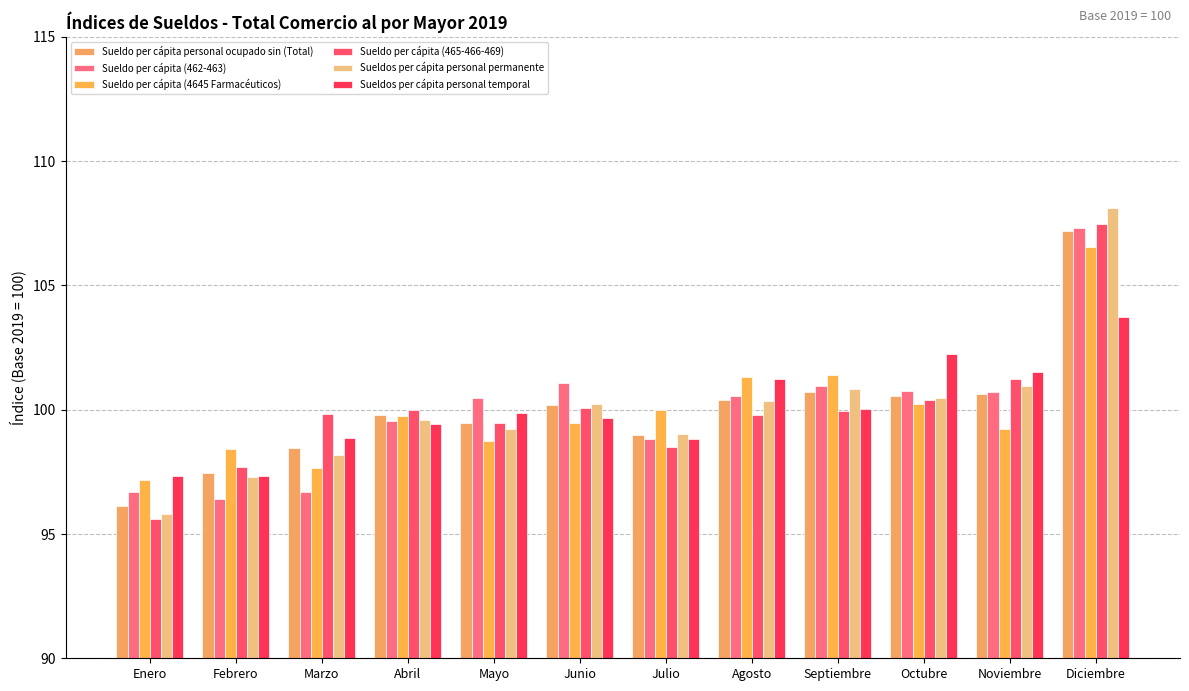

What is the sum of all Sueldo per cápita (465-466-469) values?

1200.0